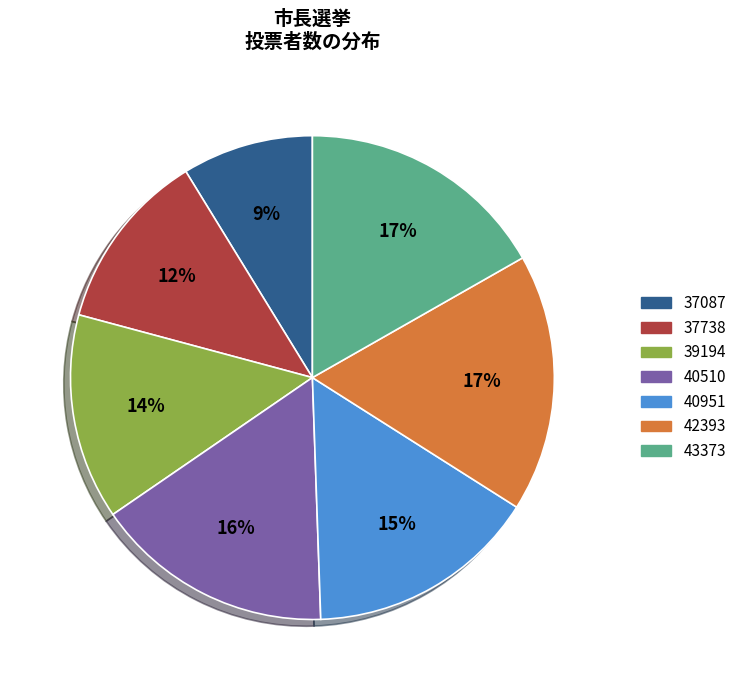

Is the sum of 39194 and 37087 greater than half?

No